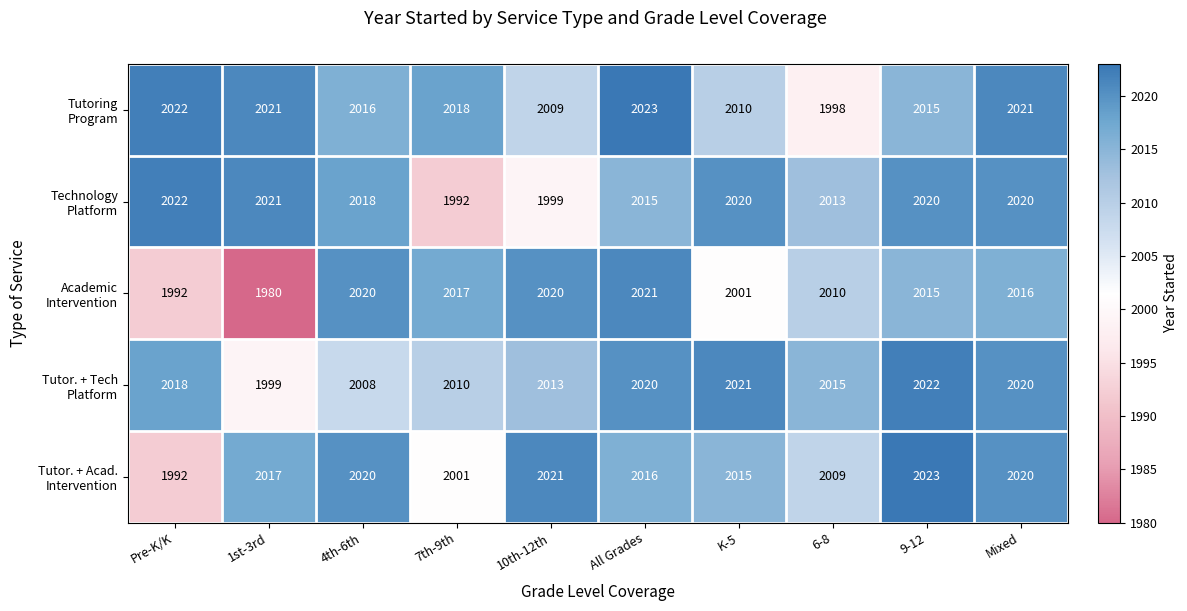

At which category is the sum across all series the highest?

Mixed